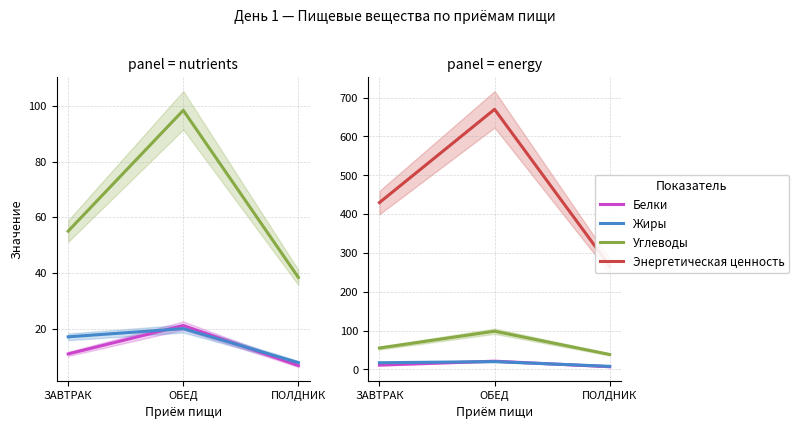

Count the number of data series in this chart.

4